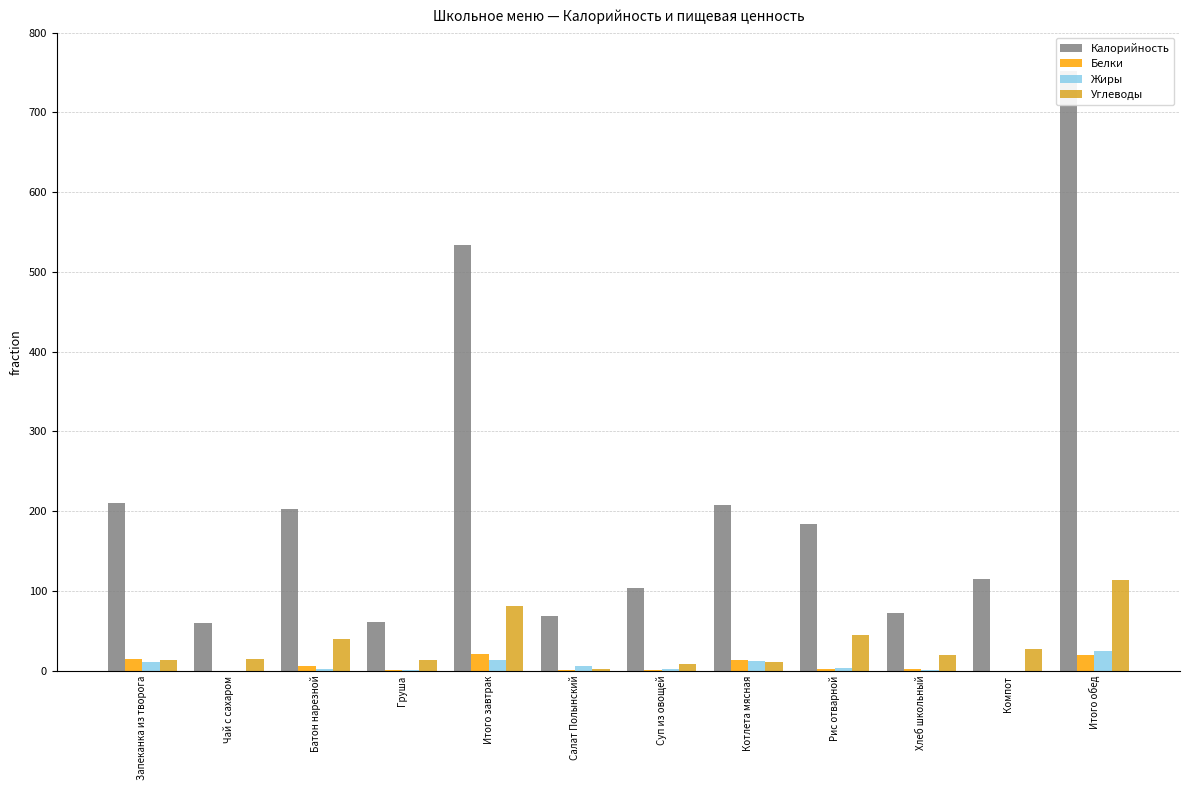

How many bars are there in total?

48